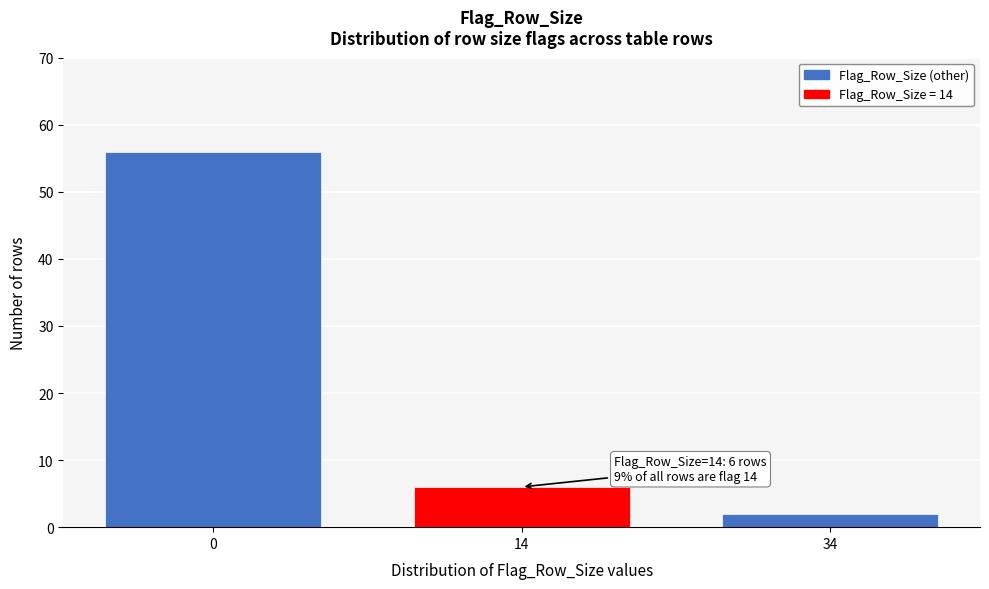

Reading right to left, what are all the values shown in this chart?

2	6	56